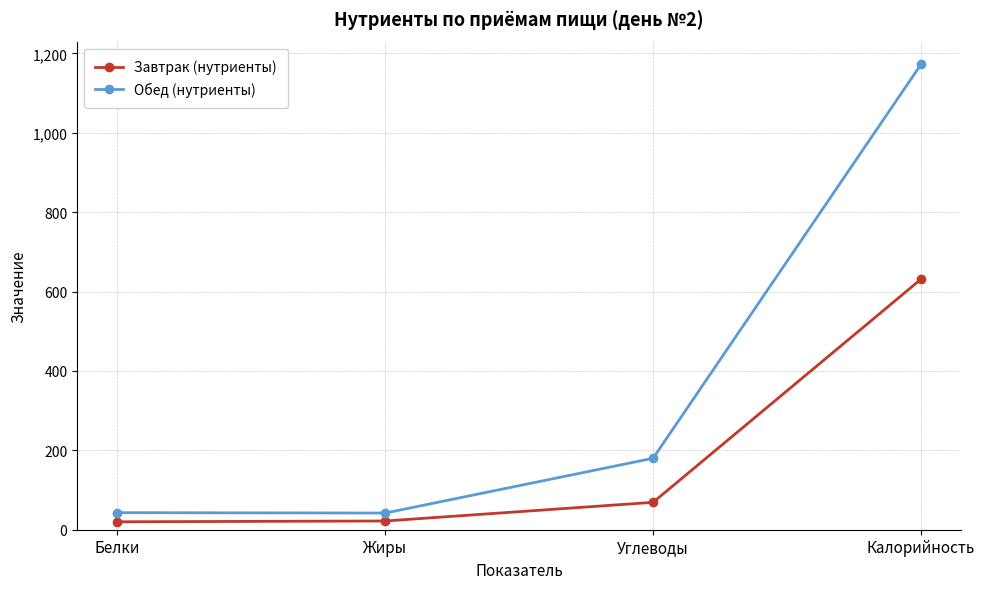

List the series in order of their peak value, highest first.

Обед (нутриенты), Завтрак (нутриенты)